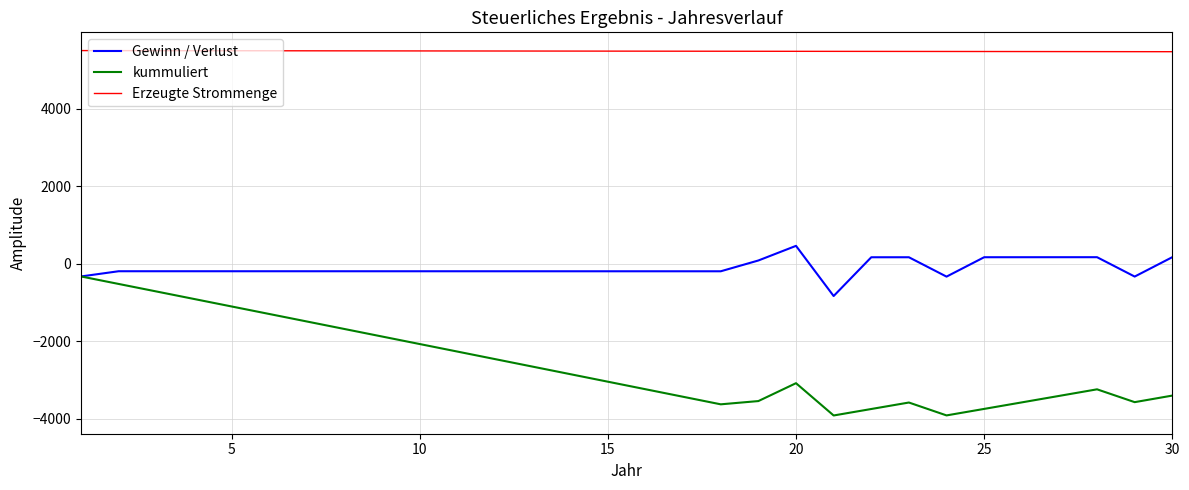

Which series has the largest range (max minus min)?

kummuliert